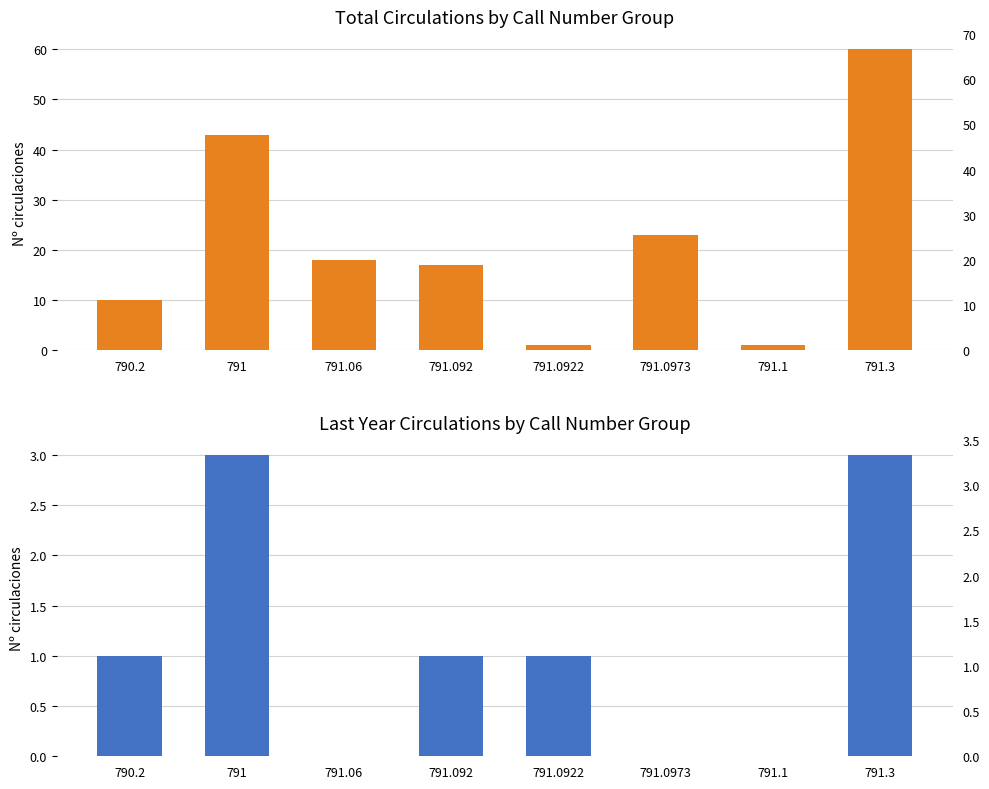

How many data points does each series have?

8